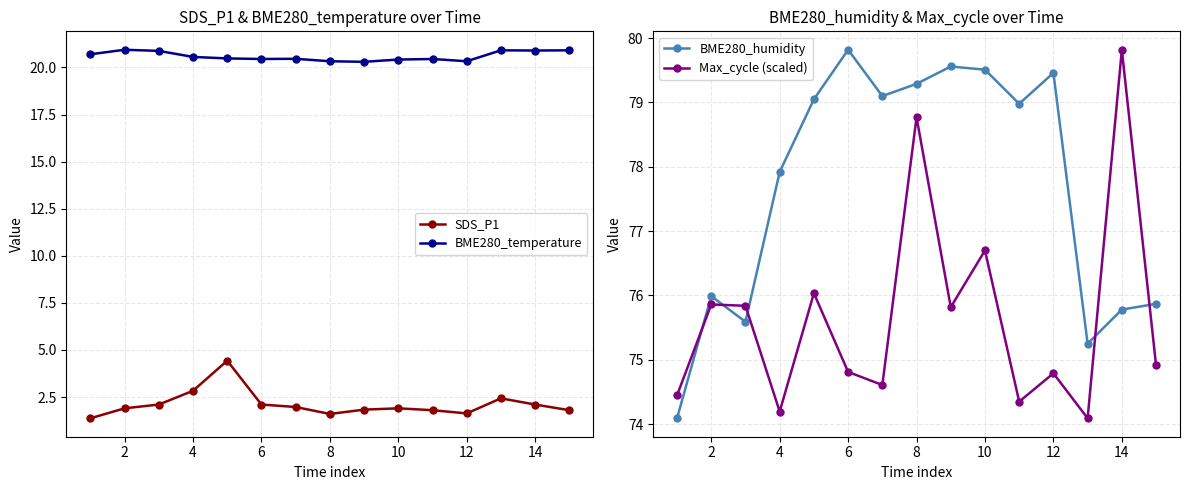

At how many categories does at least one series exceed 67?

15